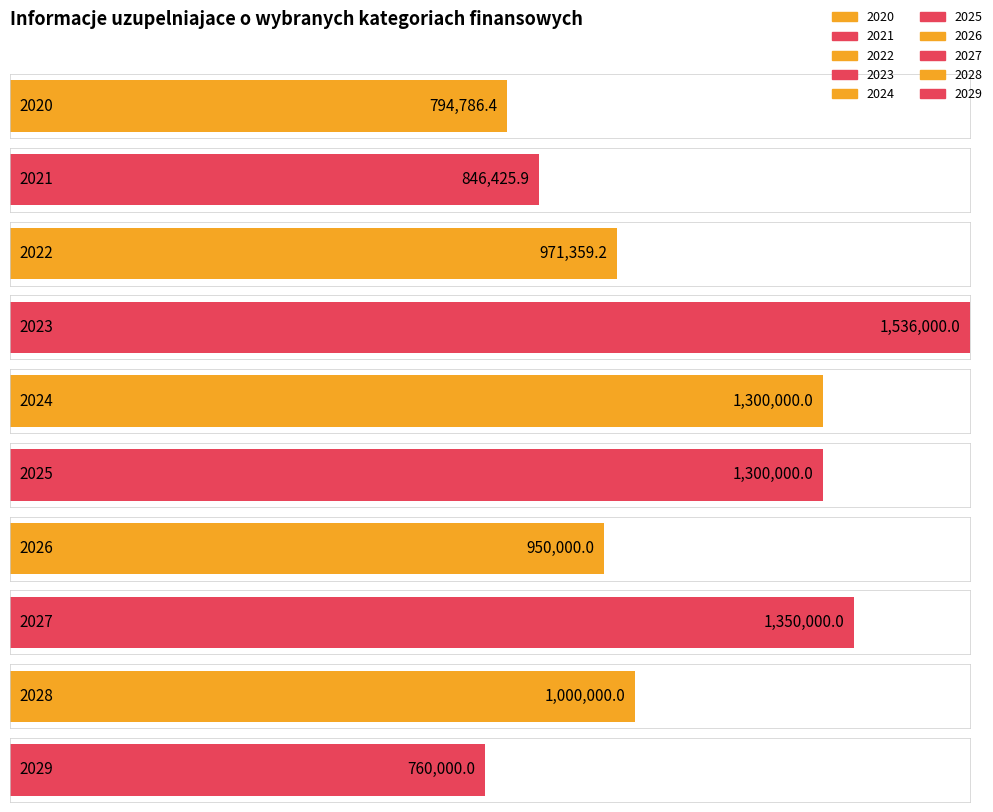

Does the chart contain stacked bars?

No